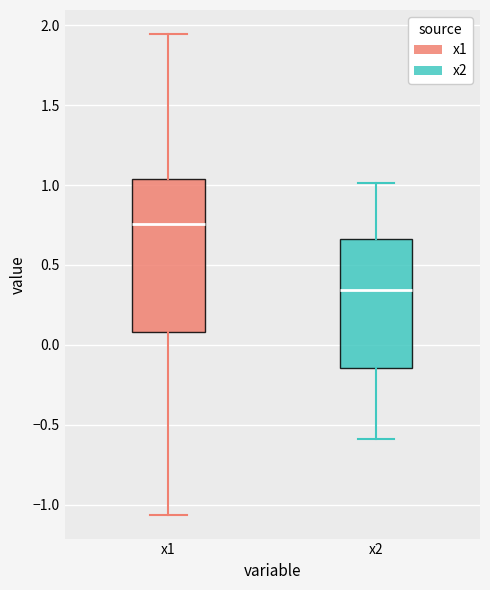

Reading left to right, transcribe this box plot: for each box, give where its median line is, the range the box spans, and where its two whiskers end, as read against the y-axis. The values are not printed on the chart, so give them approximately, as read against the axis.

x1: median 0.75, box 0.10 to 1.05, whiskers -1.05 to 1.95
x2: median 0.35, box -0.15 to 0.65, whiskers -0.60 to 1.00